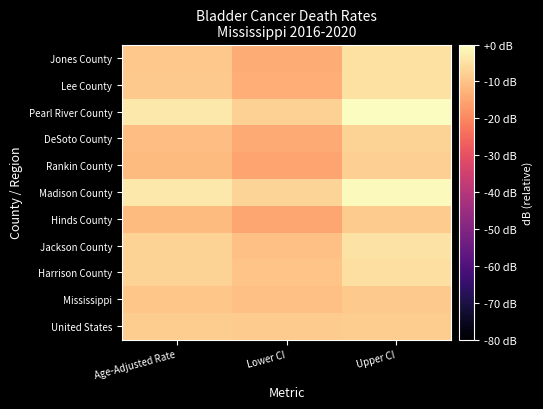

At Lower CI, list the series in order from largest to smallest.

Madison County, Pearl River County, United States, Harrison County, Jackson County, Mississippi, Lee County, Jones County, DeSoto County, Hinds County, Rankin County